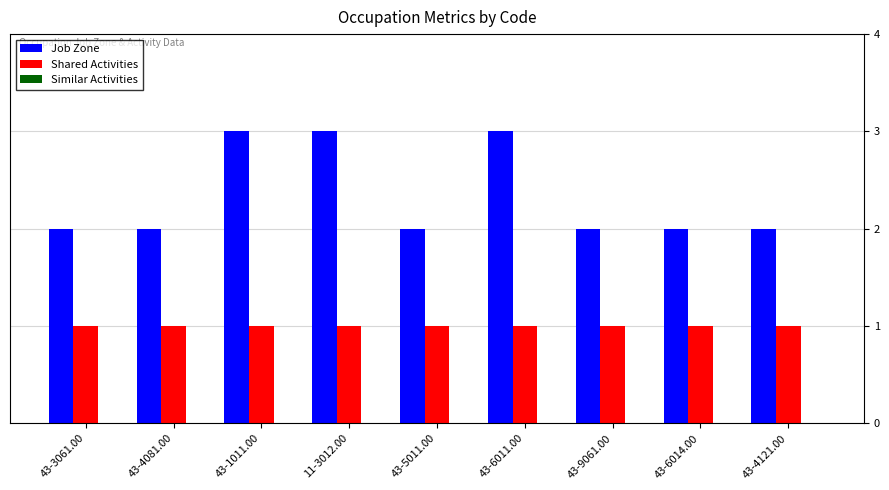

Is it true that Job Zone equals 3 at 43-4081.00?

False